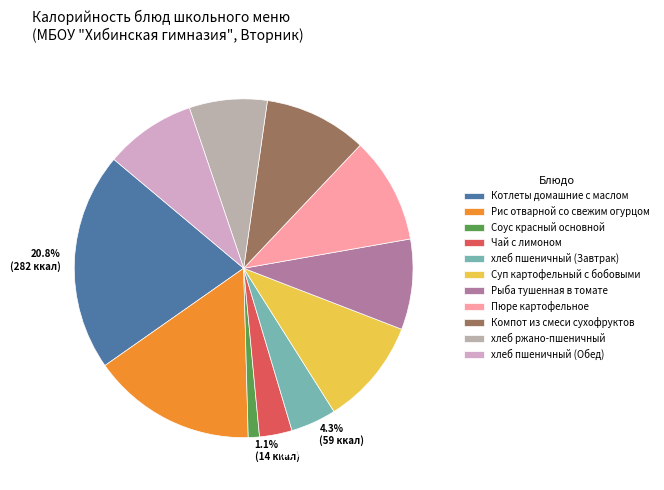

The хлеб пшеничный (Обед) slice represents 9% of the pie. True or false?

True